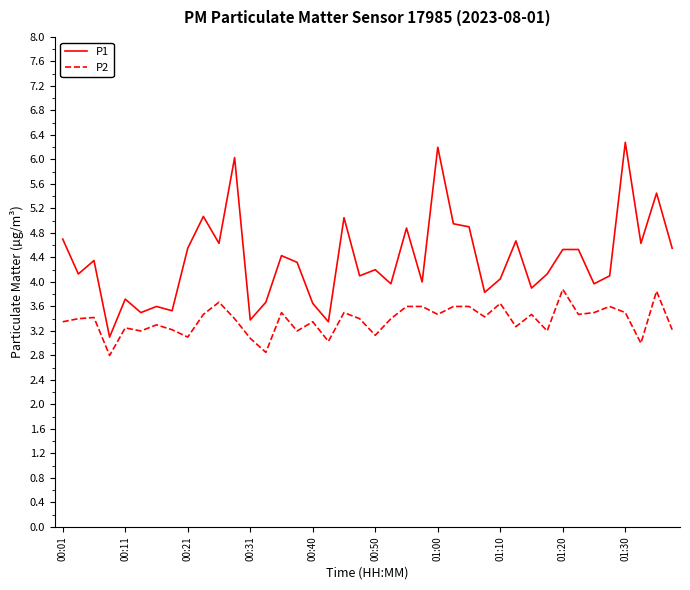

What is the maximum value shown in the chart?

6.3